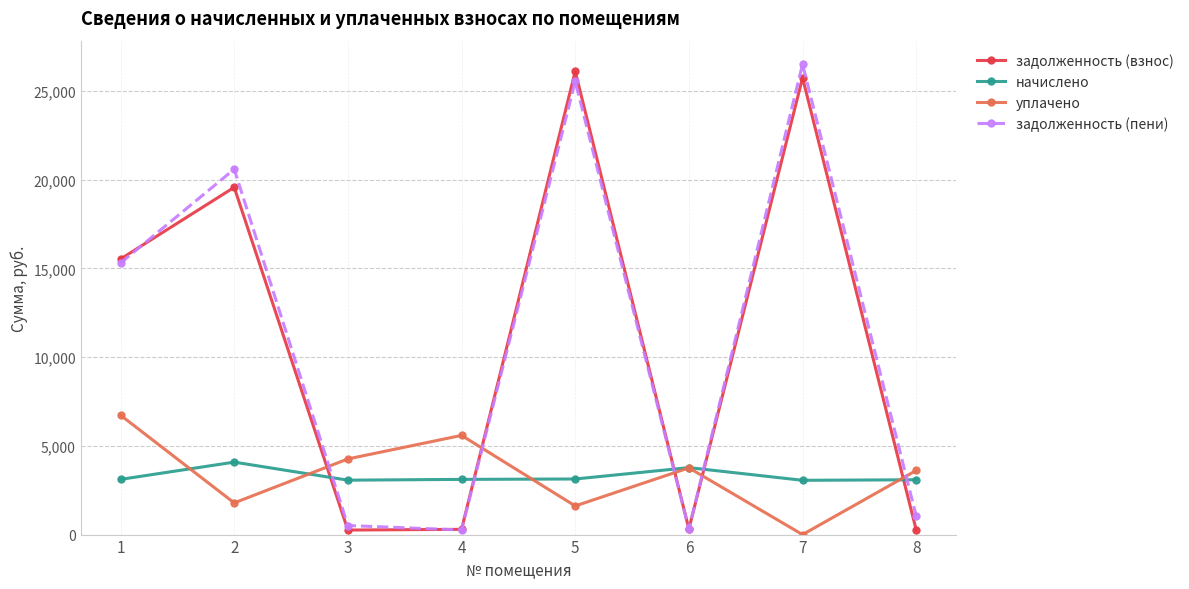

True or false: начислено has a value of 3065.3 at 3.

True